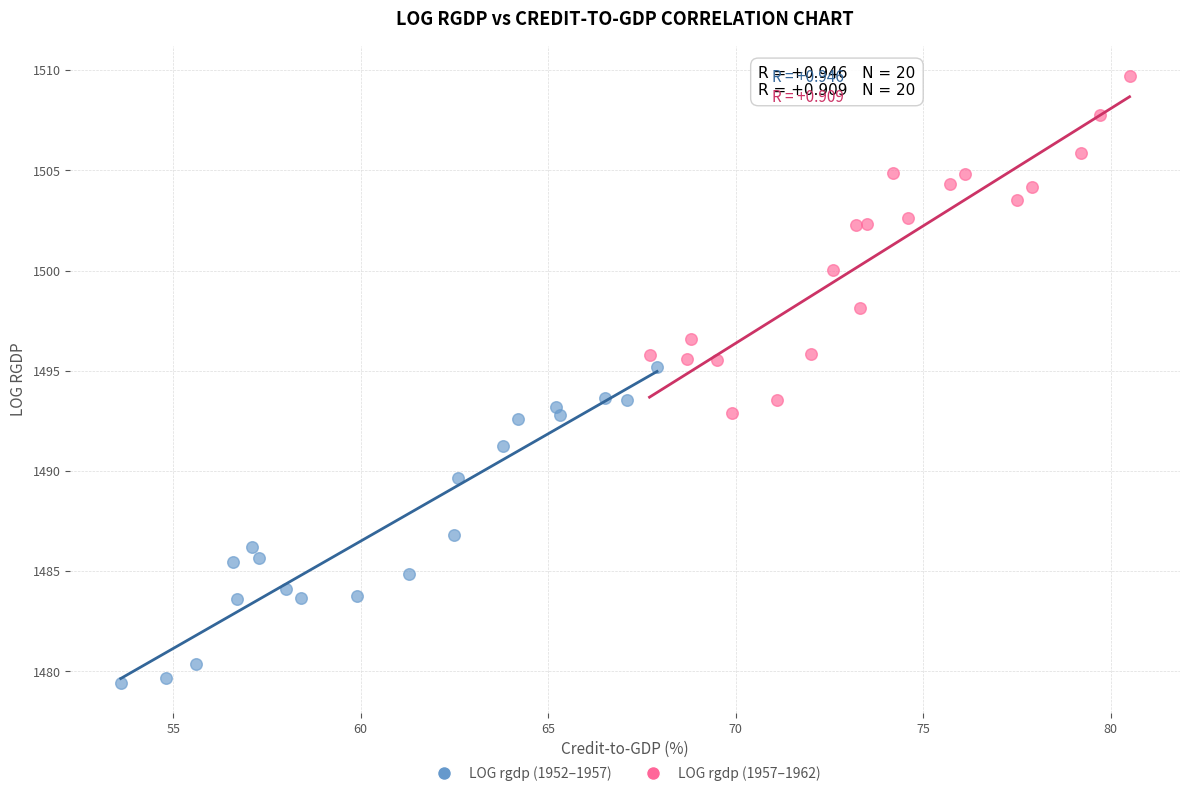

Which series contains the lowest Y value?

LOG rgdp (1952–1957)